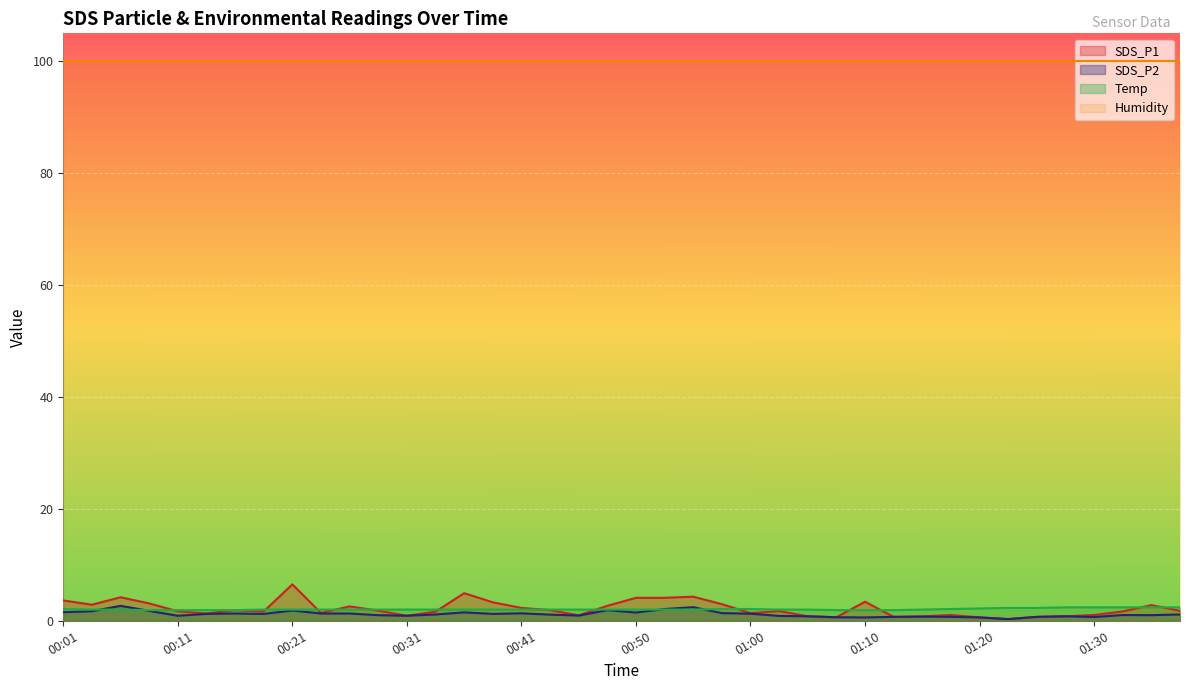

What are all the series names shown in the legend?

SDS_P1, SDS_P2, Temp, Humidity